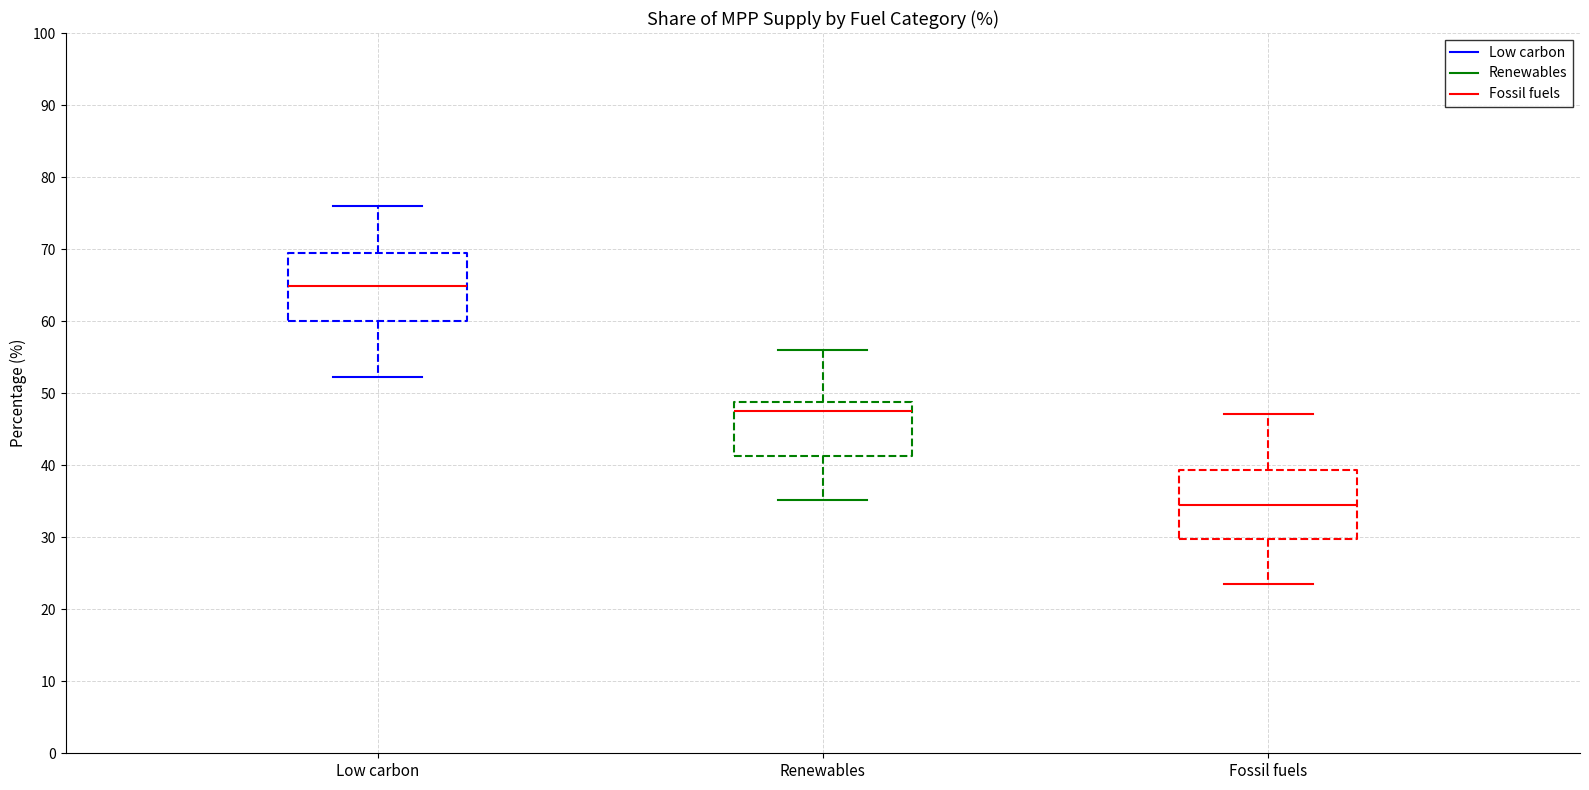

Reading left to right, transcribe this box plot: for each box, give where its median line is, the range the box spans, and where its two whiskers end, as read against the y-axis. The values are not printed on the chart, so give them approximately, as read against the axis.

Low carbon: median 65, box 60 to 69, whiskers 52 to 76
Renewables: median 48, box 41 to 49, whiskers 35 to 56
Fossil fuels: median 34, box 30 to 39, whiskers 23 to 47